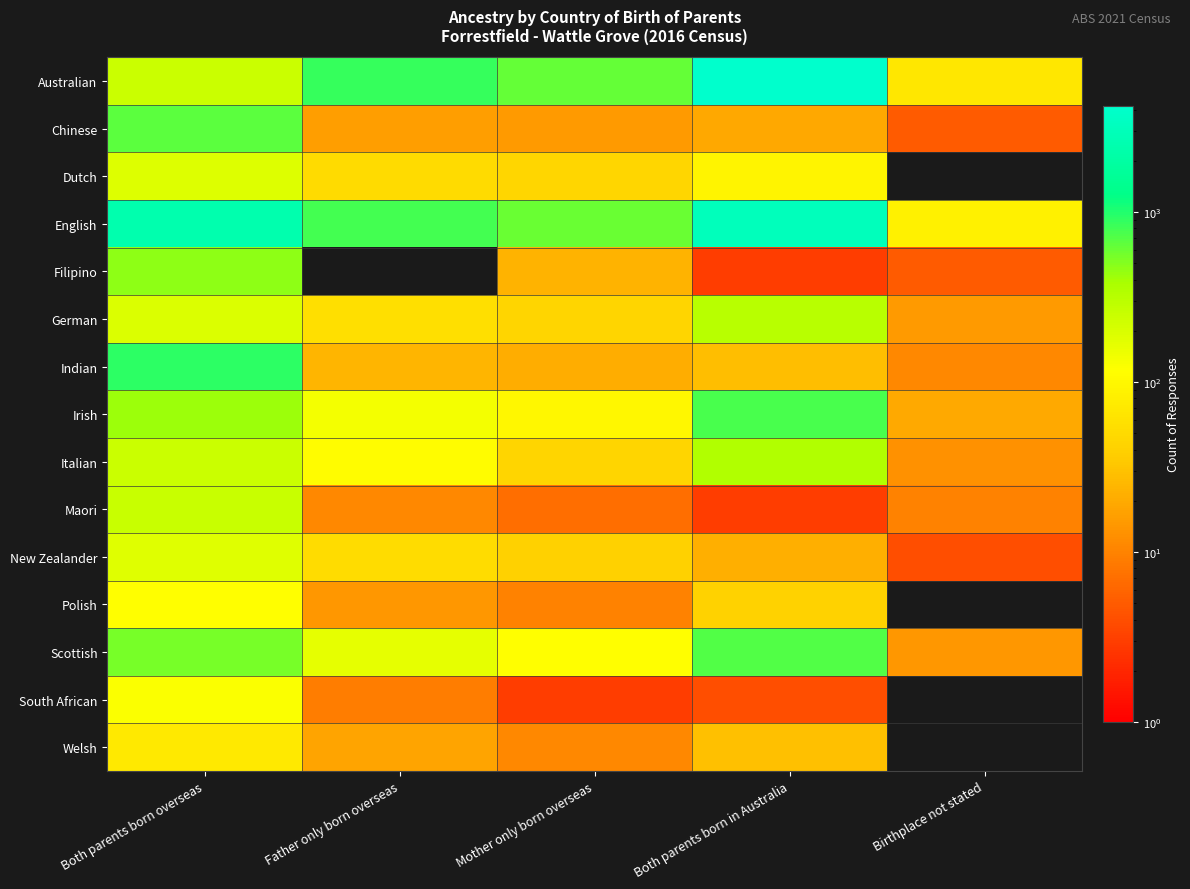

Rank the series at Father only born overseas from lowest to highest value.

Filipino, South African, Maori, Polish, Chinese, Welsh, Indian, Dutch, New Zealander, German, Italian, Irish, Scottish, English, Australian